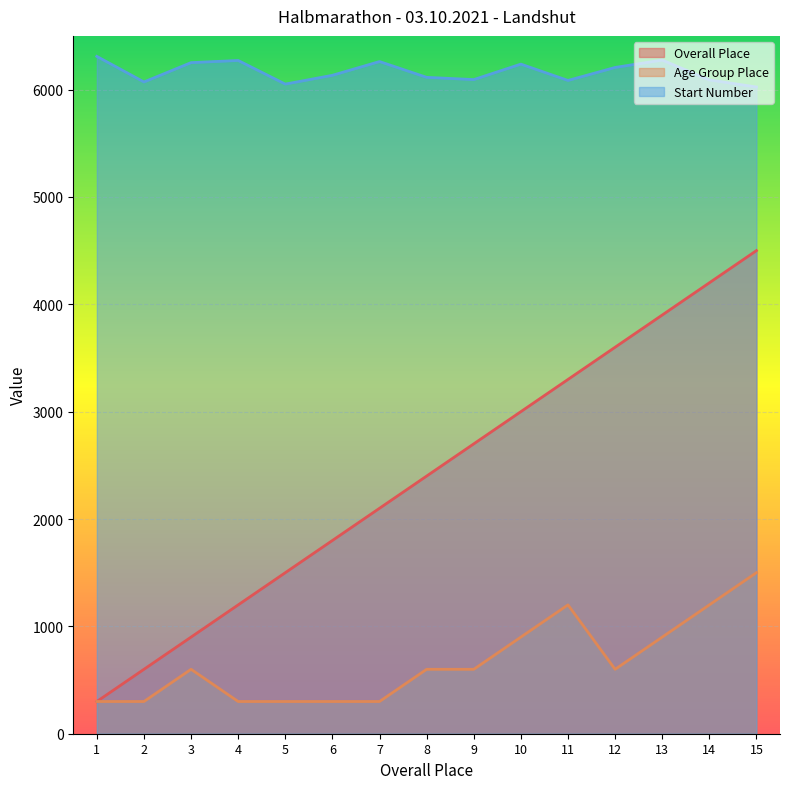

At which category is the sum across all series the highest?

15